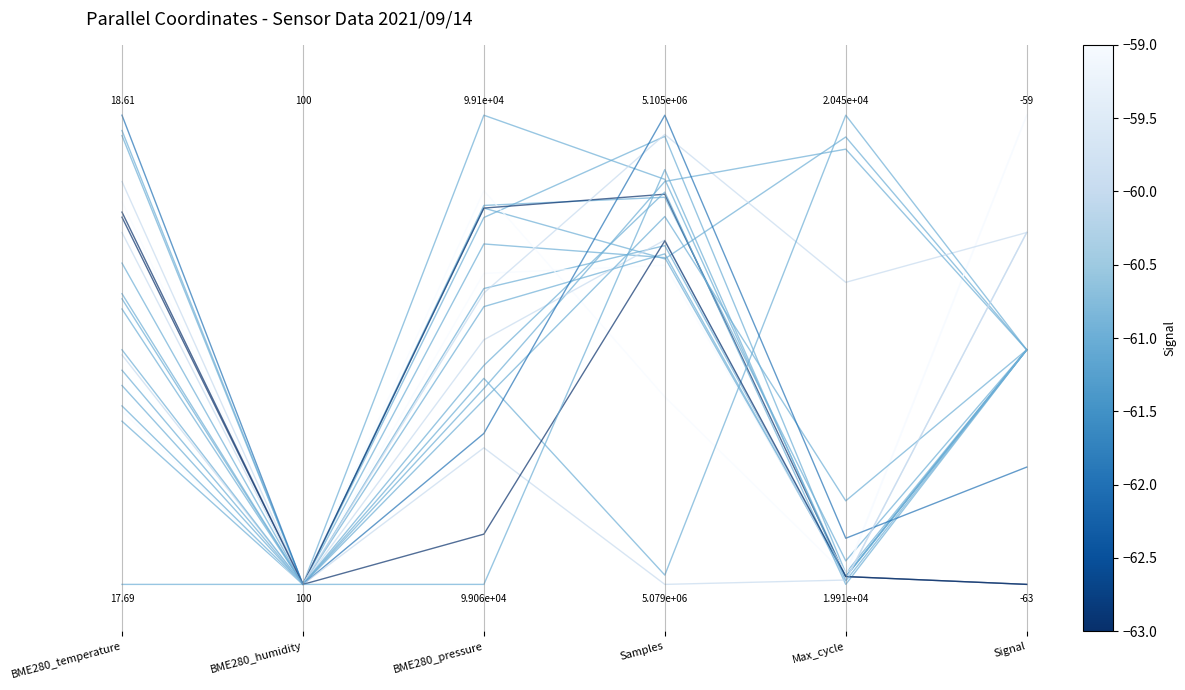

What is the label of the 6th point from the left?

Signal